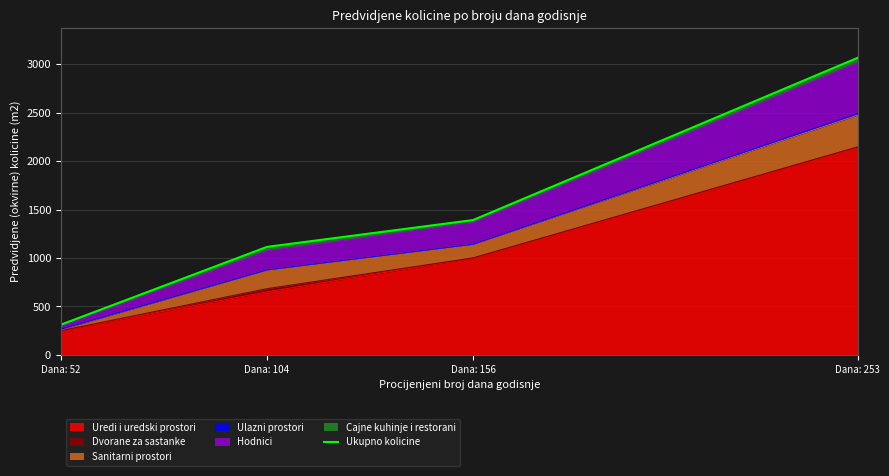

What is the smallest value displayed?

311